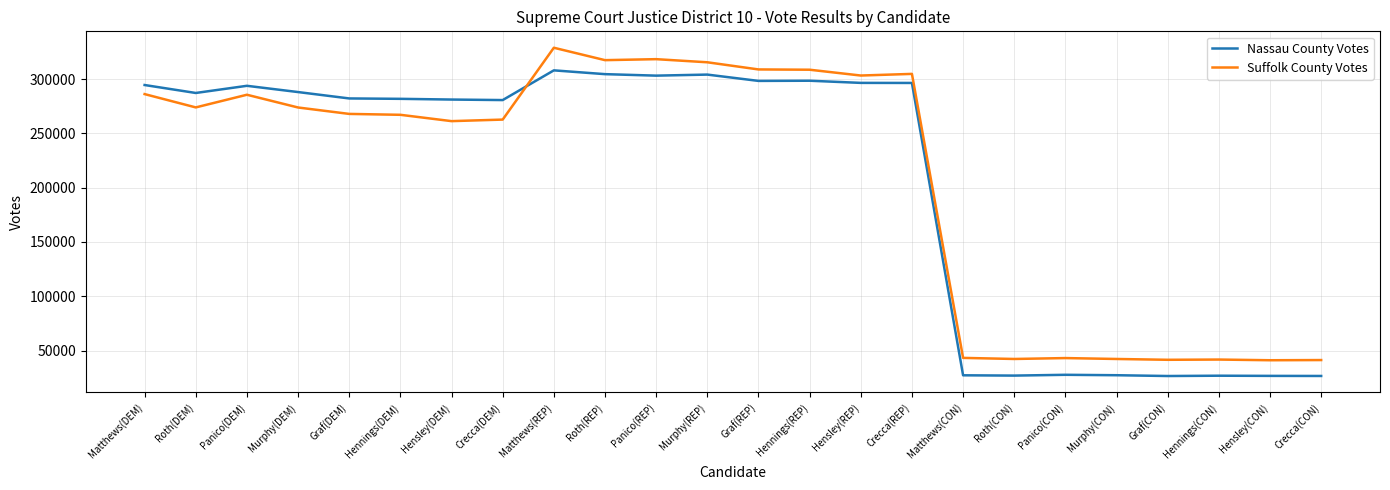

What is the average value of the Nassau County Votes series?

204776